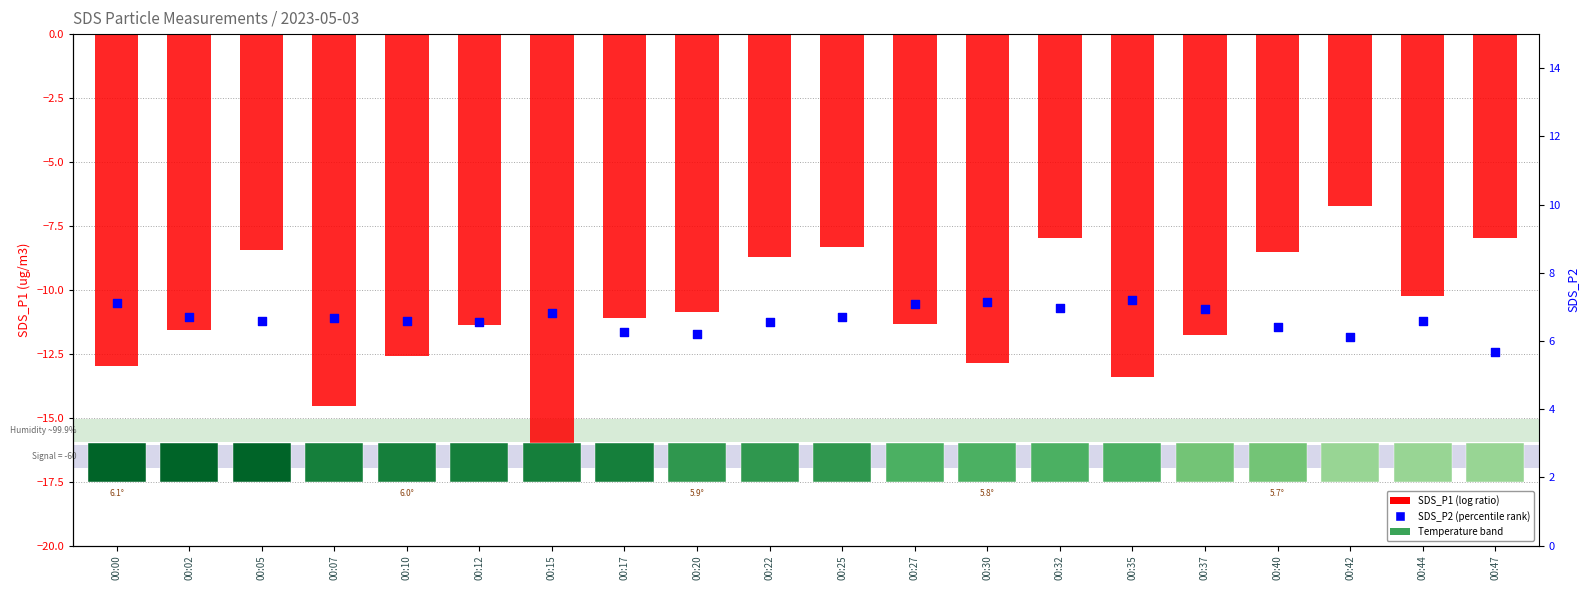

What is the total value across all series at 00:42?

-0.6